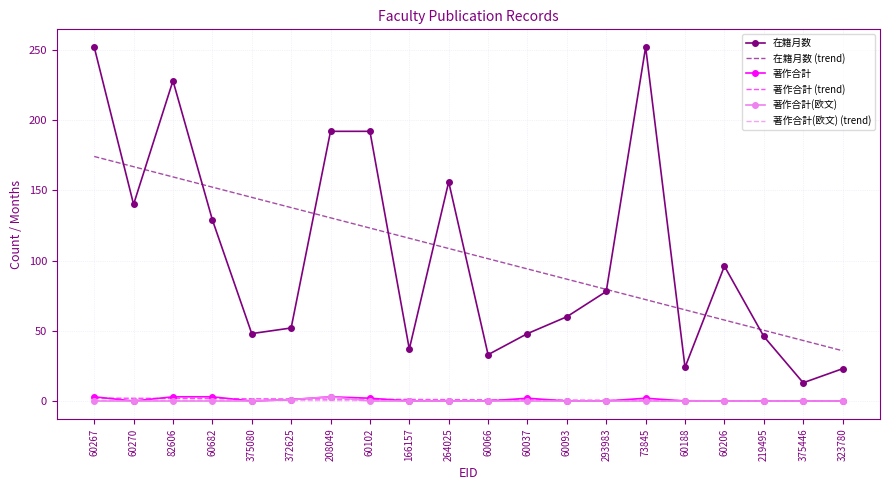

The value of 在籍月数 (trend) at 60102 is 123.1. True or false?

True